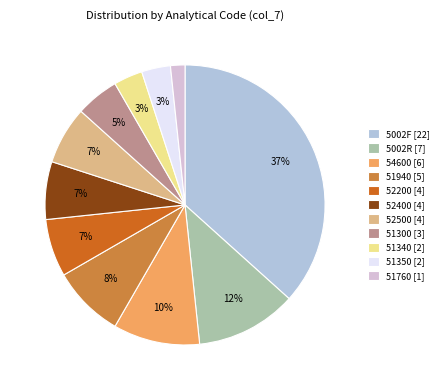

To the nearest percent, what is the difference between the 51760 [1] and 51300 [3] slice percentages?

3%